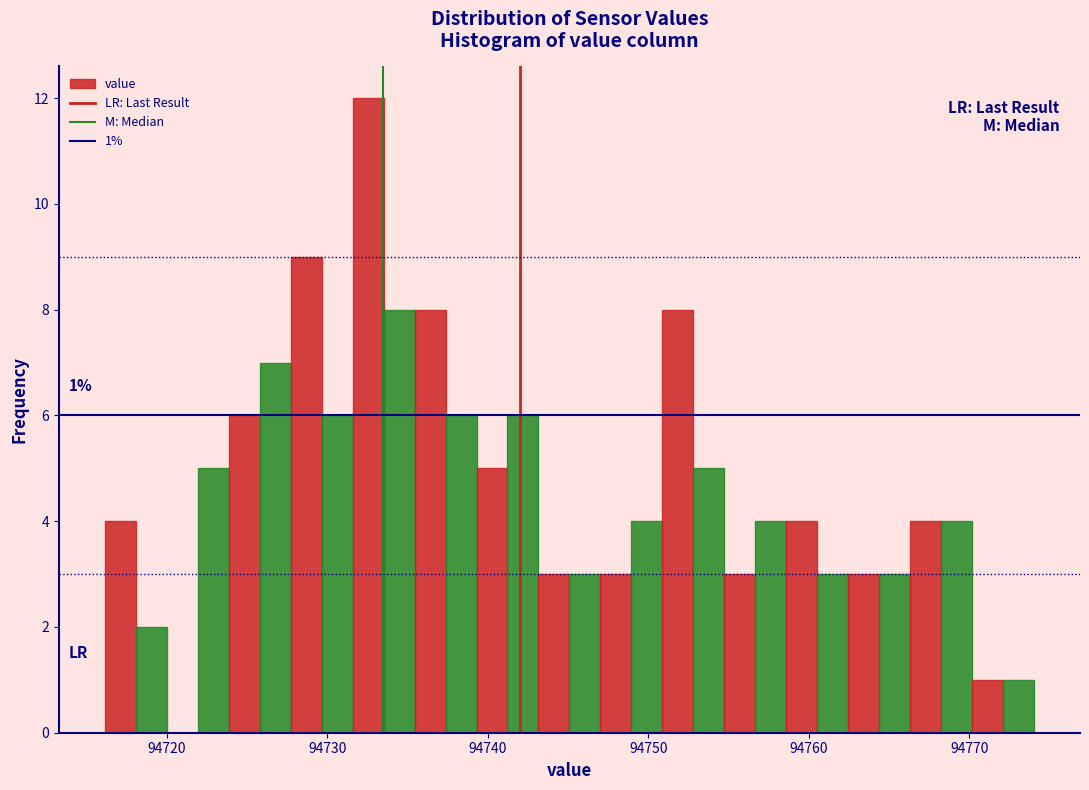

Read against the x-axis, roughly where is the centre of the tallest bar?

94733